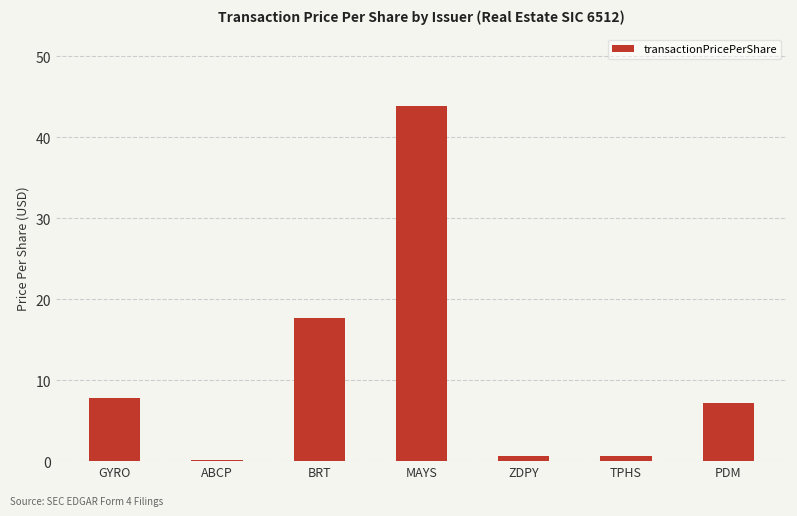

How many bars are there in total?

7